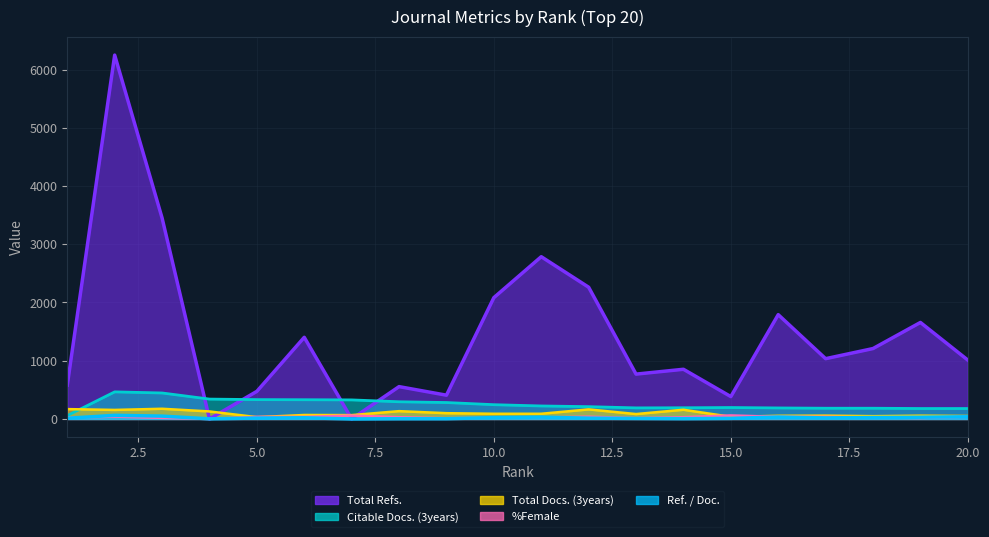

How many intersections are there between Total Refs. and %Female?

2